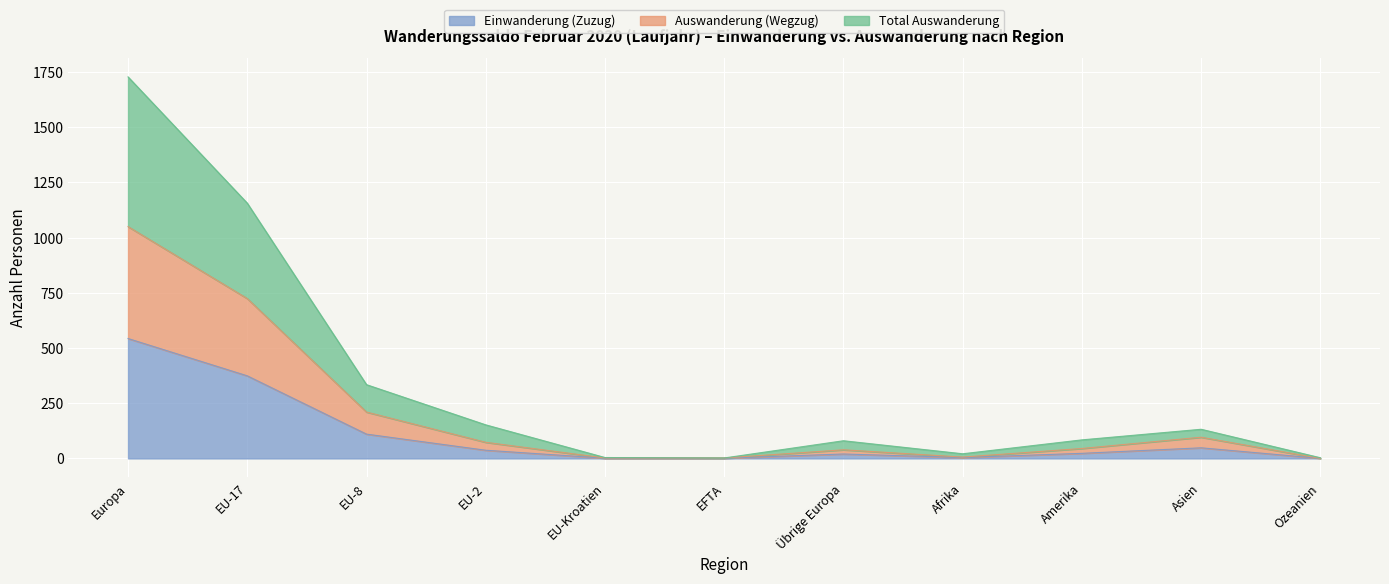

What is the label of the 4th point from the left?

EU-2